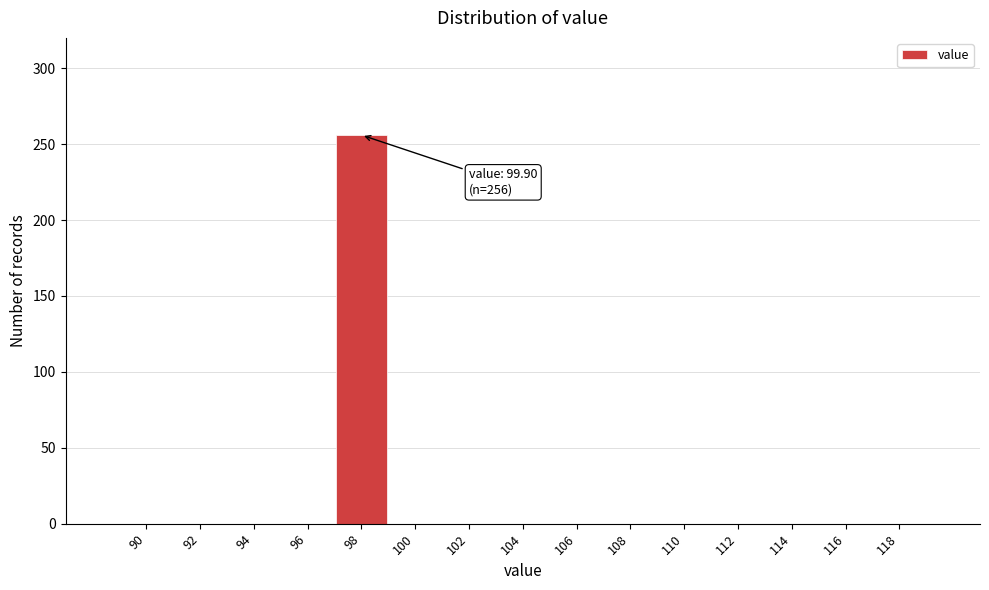

Reading left to right, what are all the values shown in this chart?

90=0	92=0	94=0	96=0	98=256	100=0	102=0	104=0	106=0	108=0	110=0	112=0	114=0	116=0	118=0